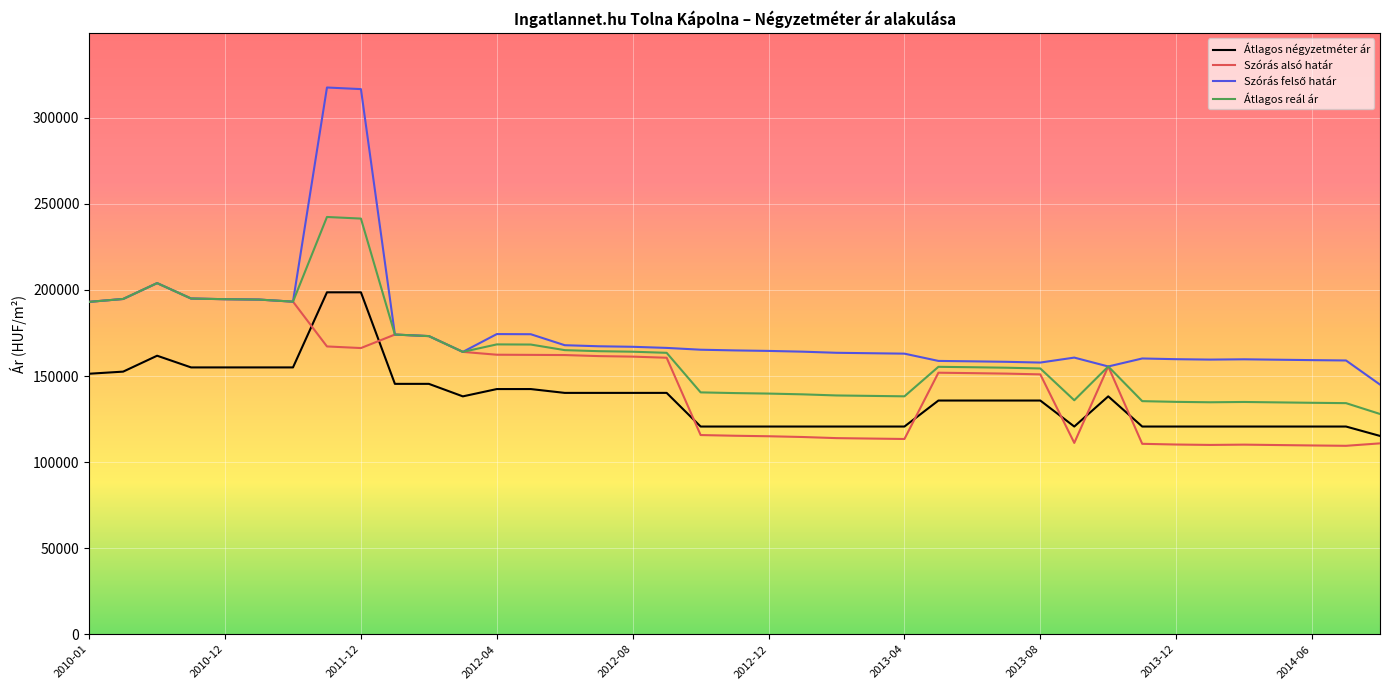

True or false: Átlagos reál ár and Átlagos négyzetméter ár intersect in this chart.

False